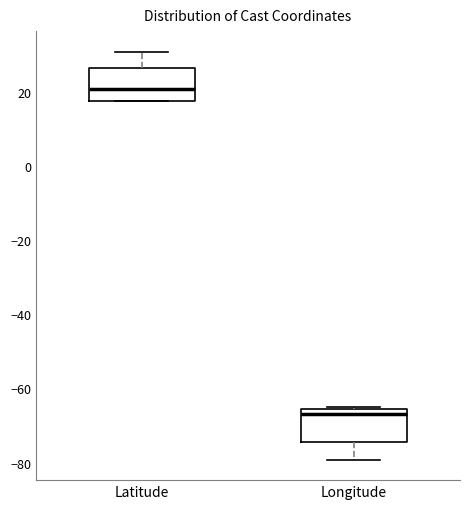

Which box's median line is the highest?

Latitude